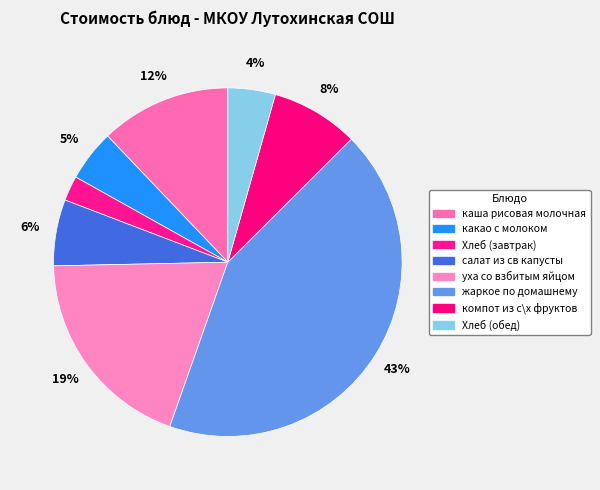

The салат из св капусты slice represents 1% of the pie. True or false?

False